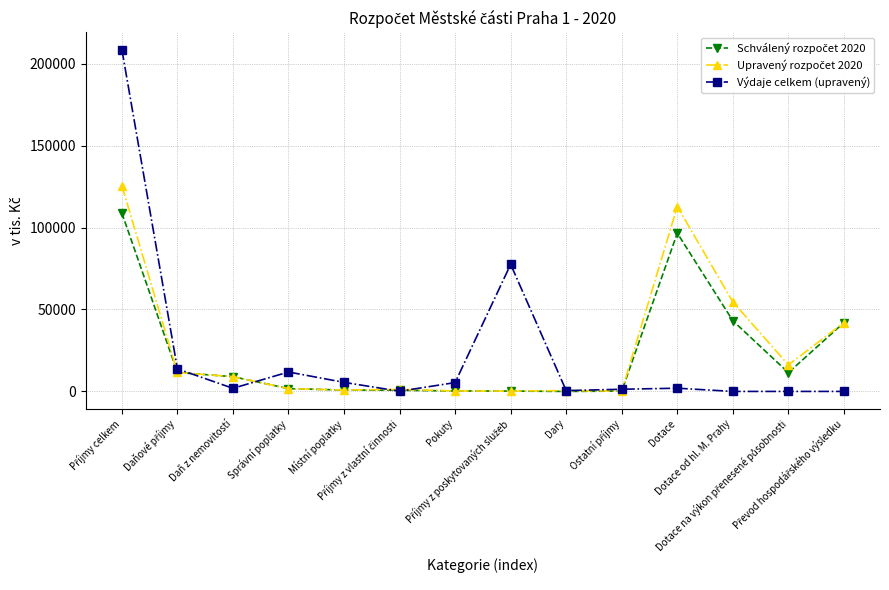

What is the maximum value shown in the chart?

208665